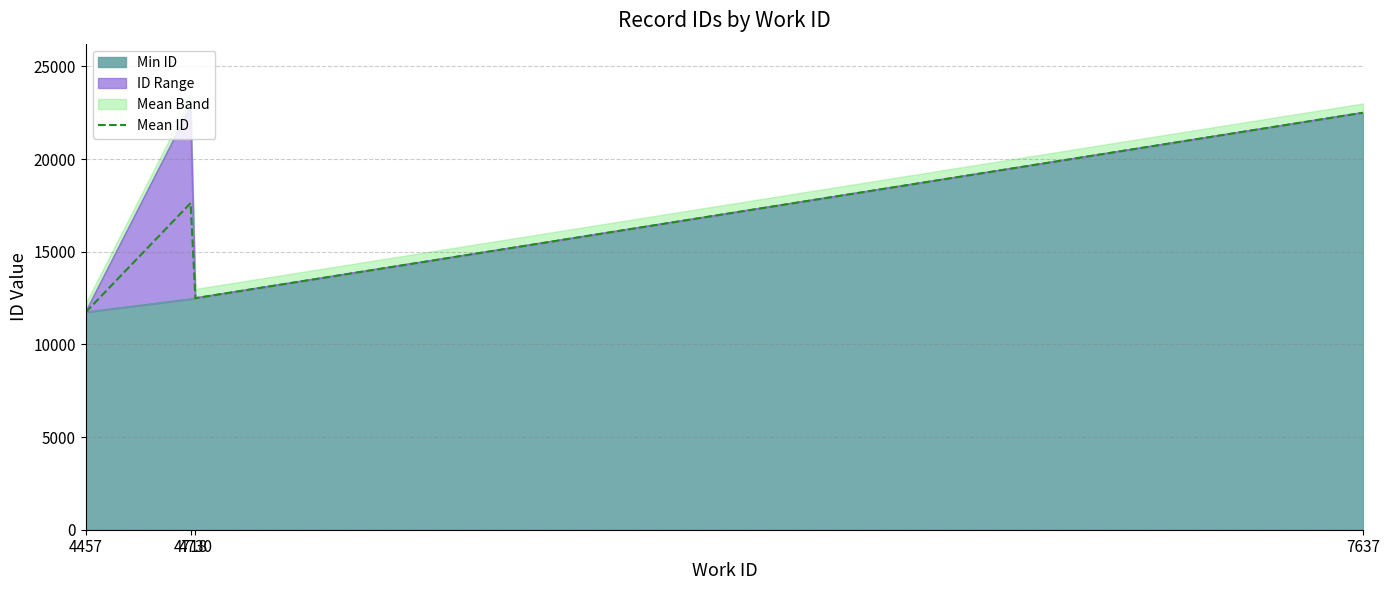

What is the average value?

16089.9